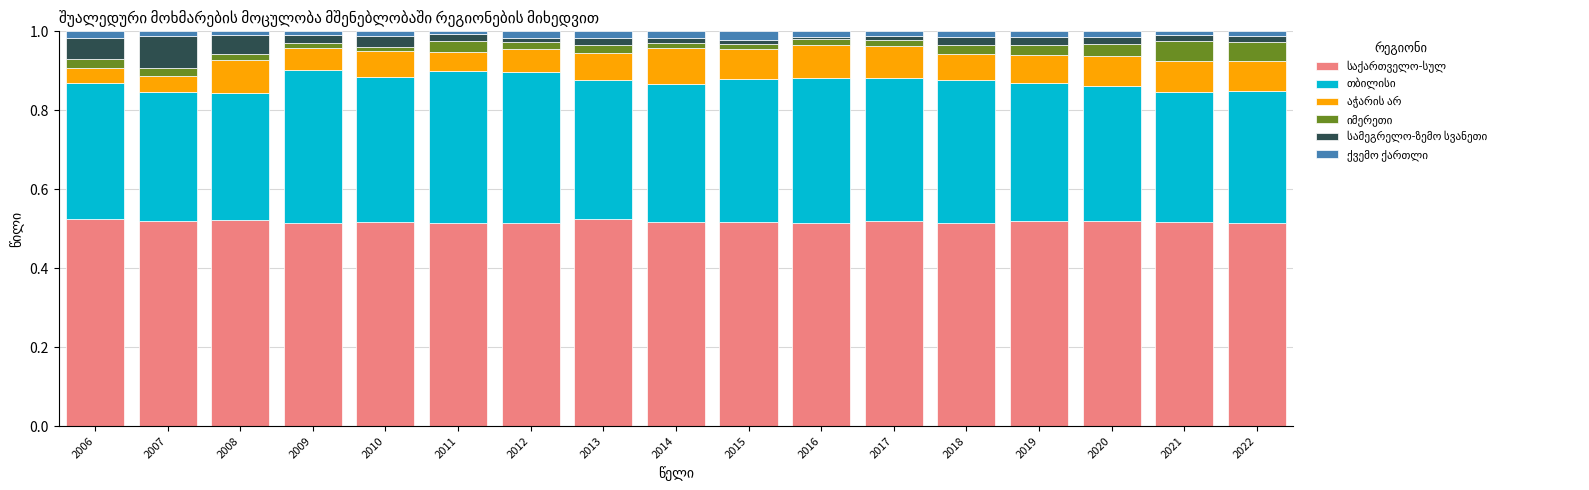

Does the chart contain any negative values?

No